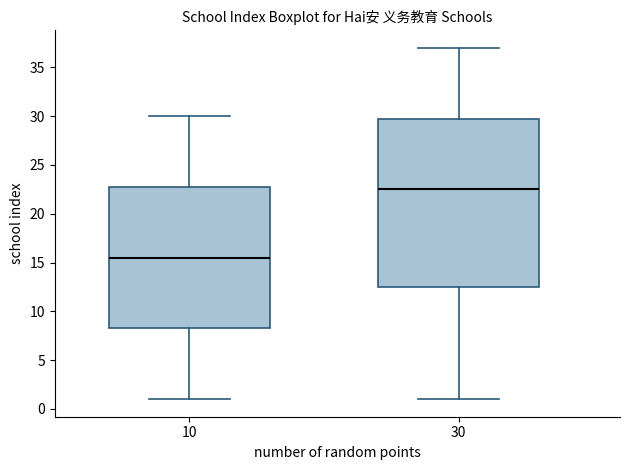

Which box's median line is the lowest?

10